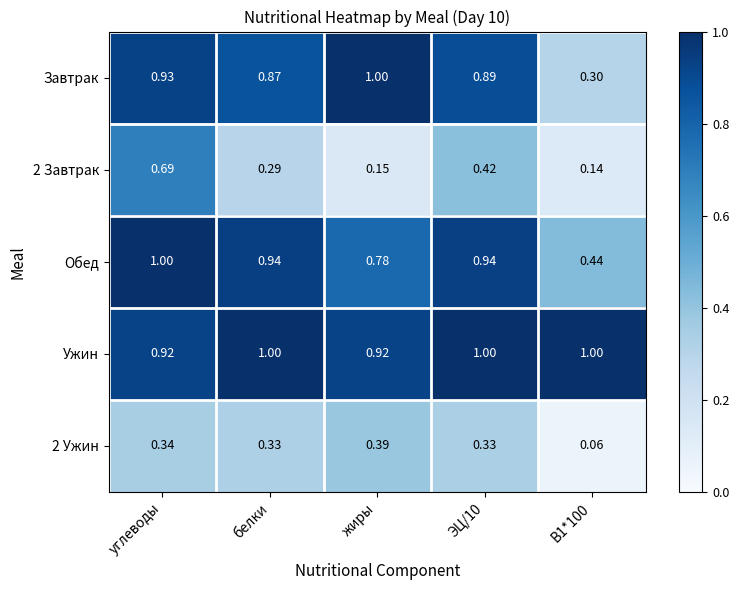

Is the value of Обед at ЭЦ/10 greater than the value of Завтрак at В1*100?

Yes